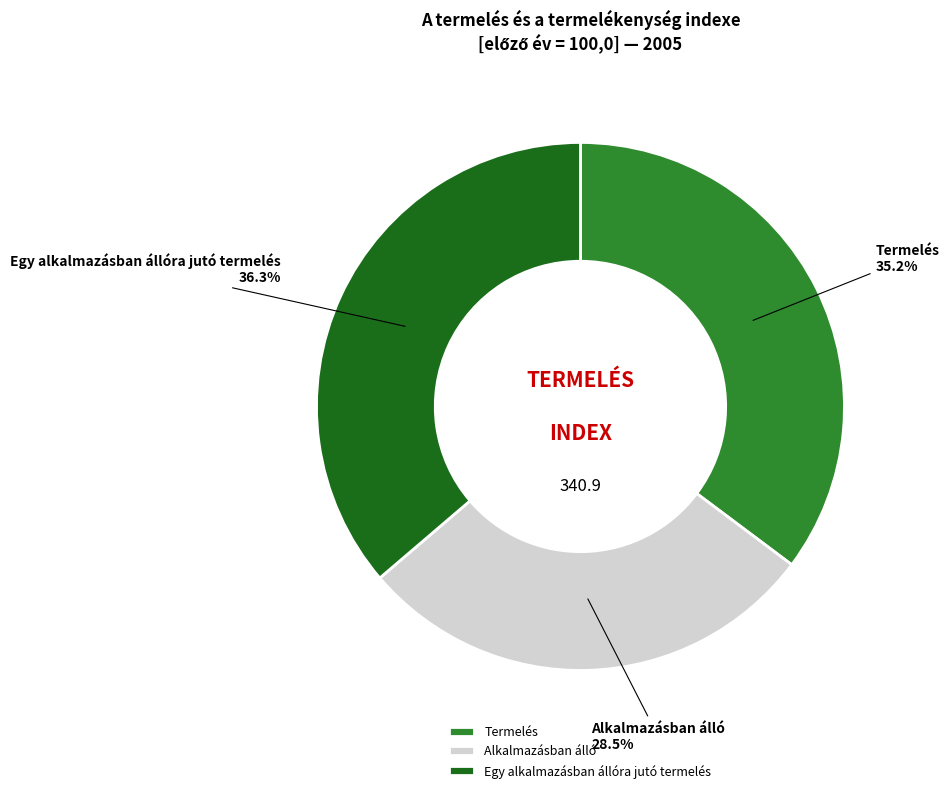

Rank the categories by value from highest to lowest.

Egy alkalmazásban állóra jutó termelés, Termelés, Alkalmazásban álló